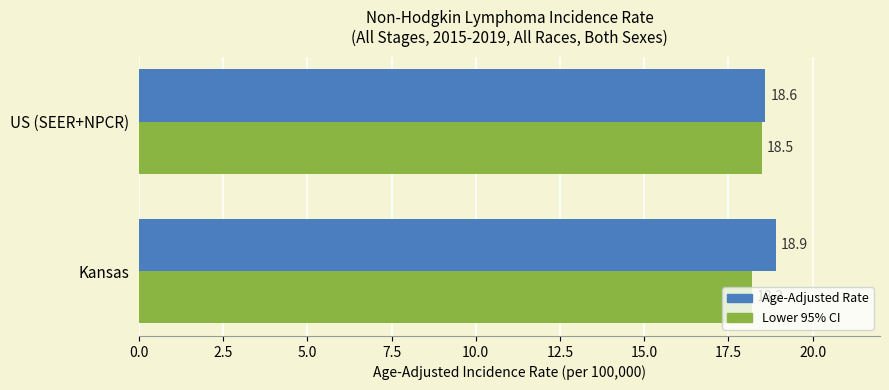

Rank the series by their average value, from highest to lowest.

Age-Adjusted Rate, Lower 95% CI